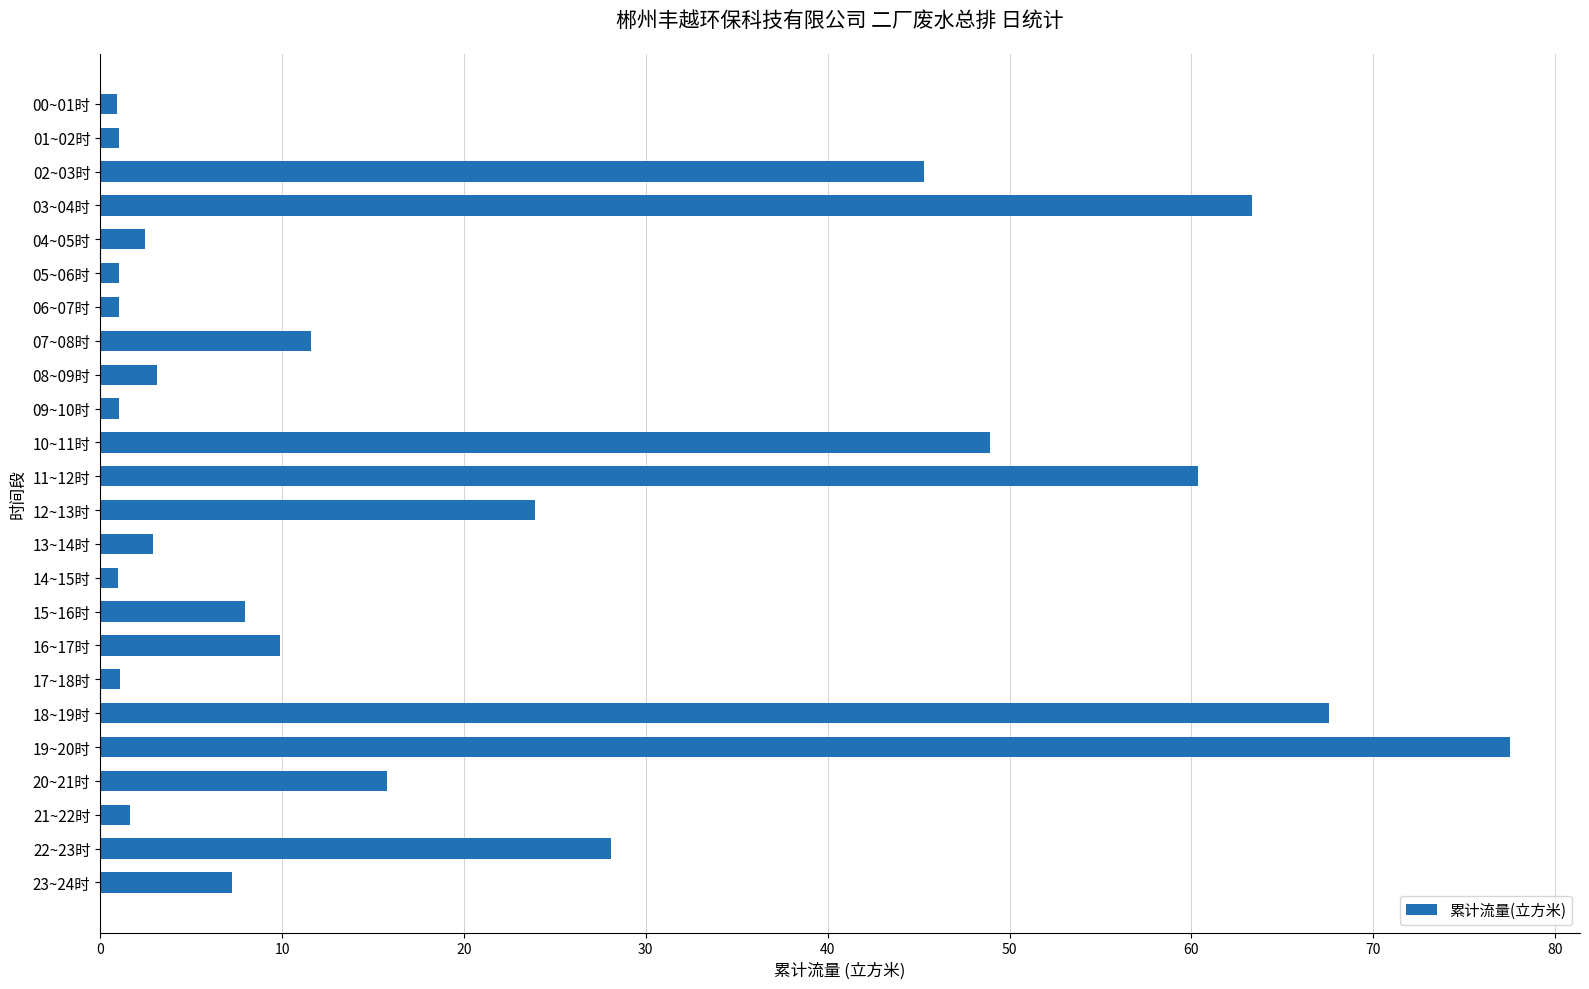

What is the difference between the second highest and second lowest values?

66.6